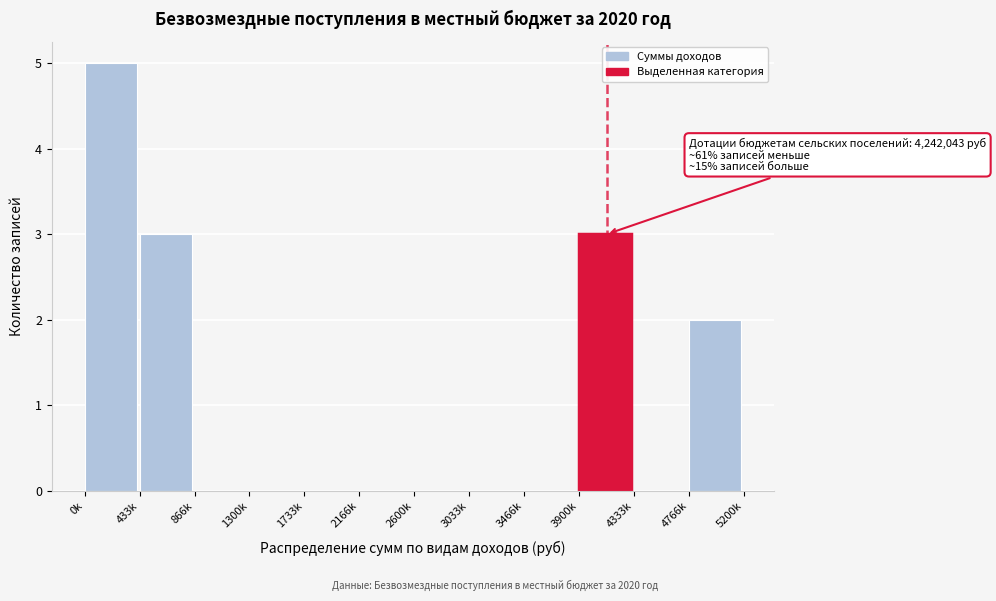

Reading right to left, list all the values displayed in this chart.

4766k=2	4333k=0	3900k=3	3466k=0	3033k=0	2600k=0	2166k=0	1733k=0	1300k=0	866k=0	433k=3	0k=5